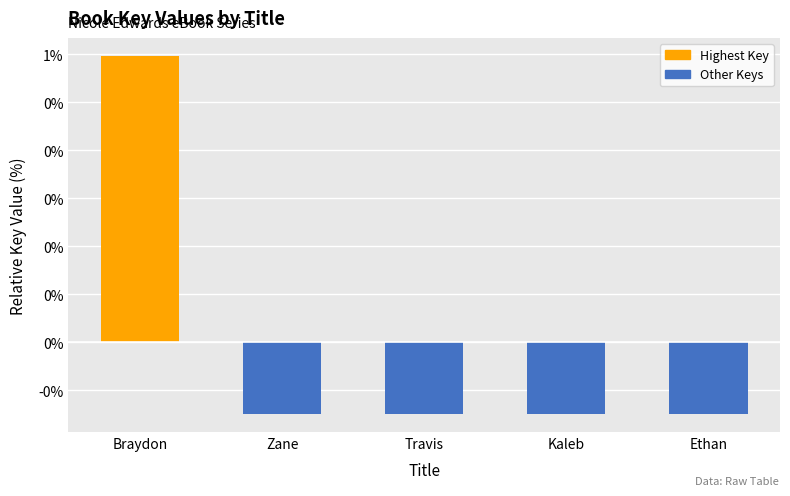

What is the difference between the values at Kaleb and Braydon?

0.7